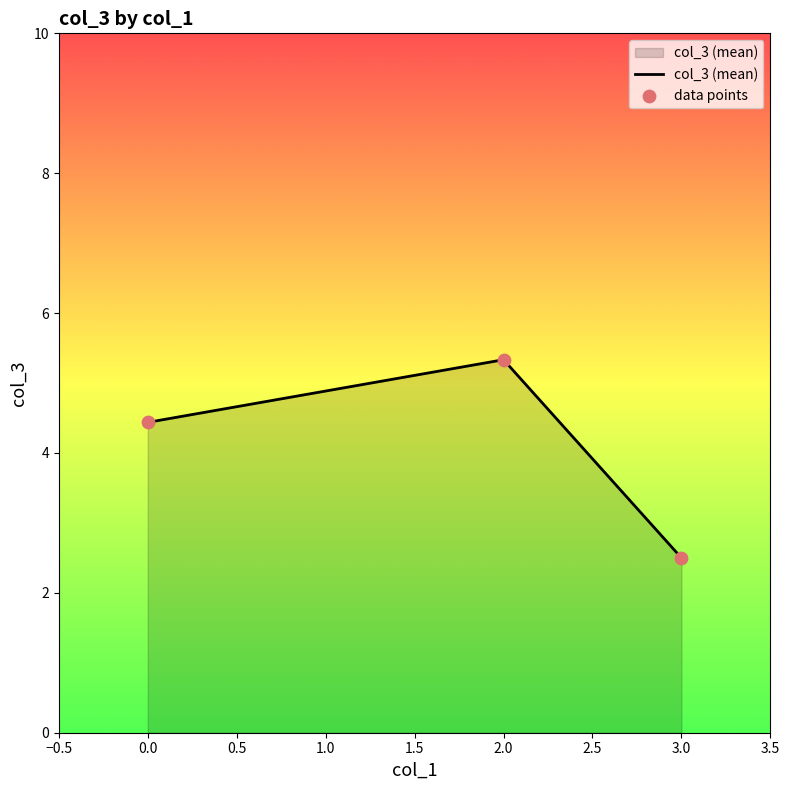

Which has a higher value, 0.0 or 2.0?

2.0